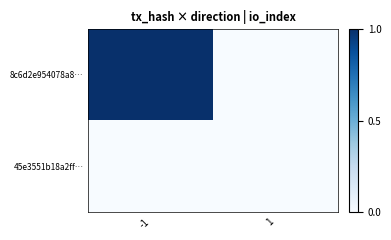

Which series has the largest total across all categories?

8c6d2e954078a8…